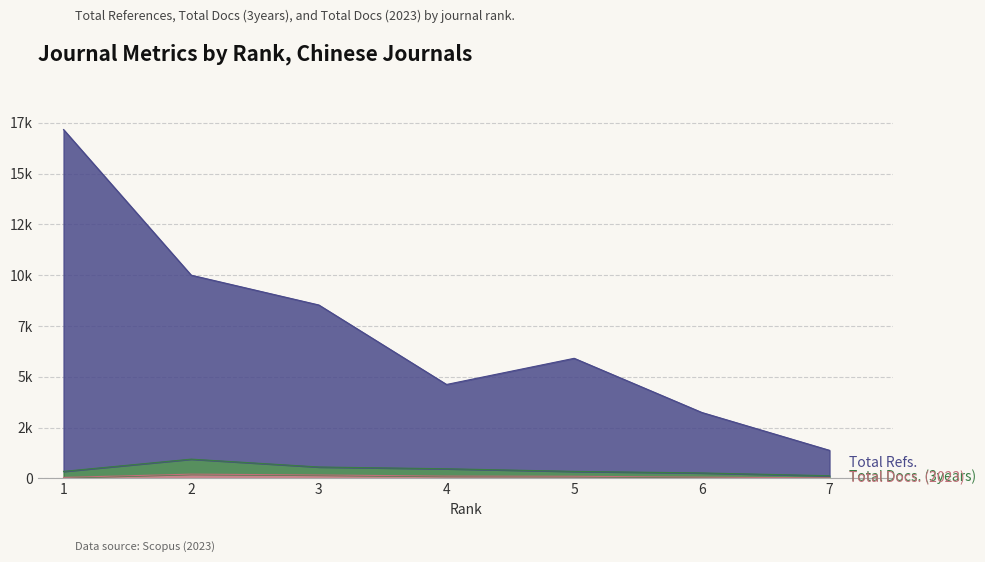

What is the difference between the maximum and minimum values in the Total Docs. (2023) series?

180